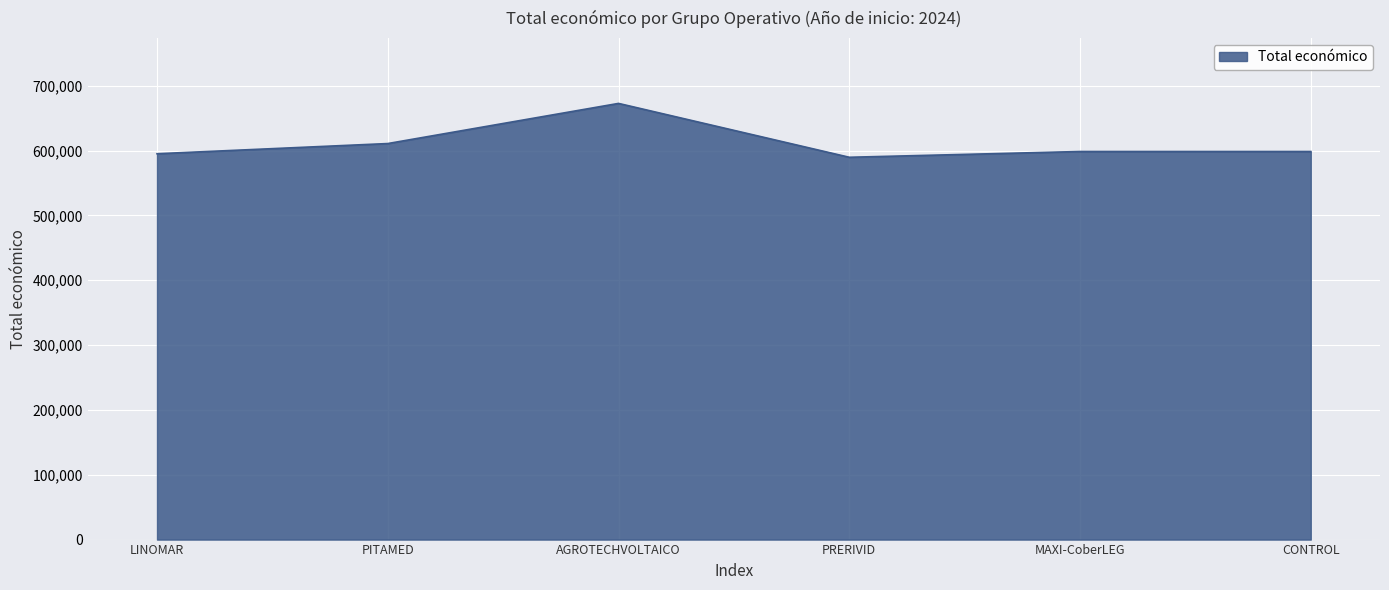

How many interior local valleys (lower than both neighbors) does the data have?

1